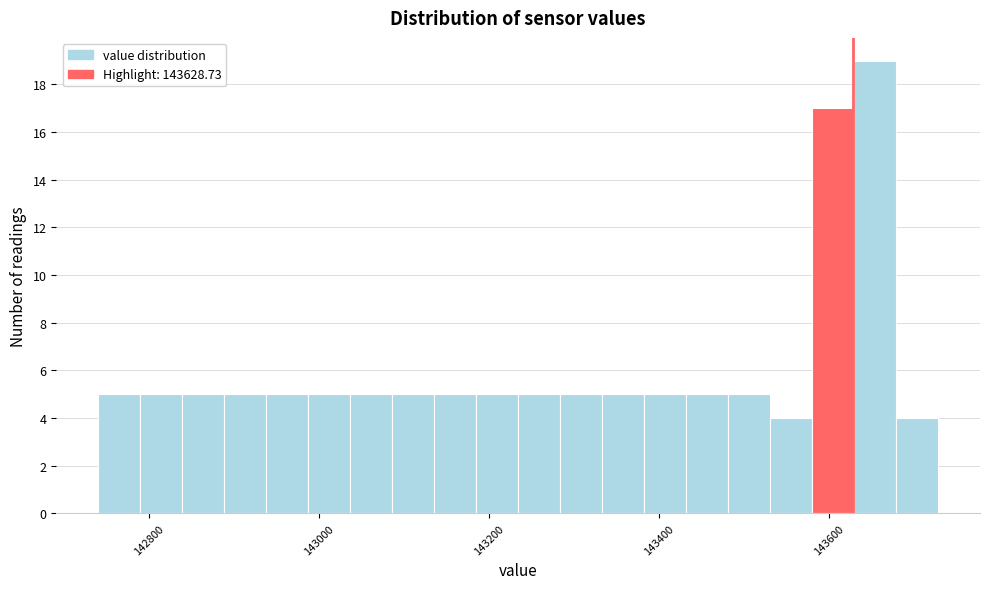

Read against the x-axis, roughly where is the centre of the tallest bar?

143660